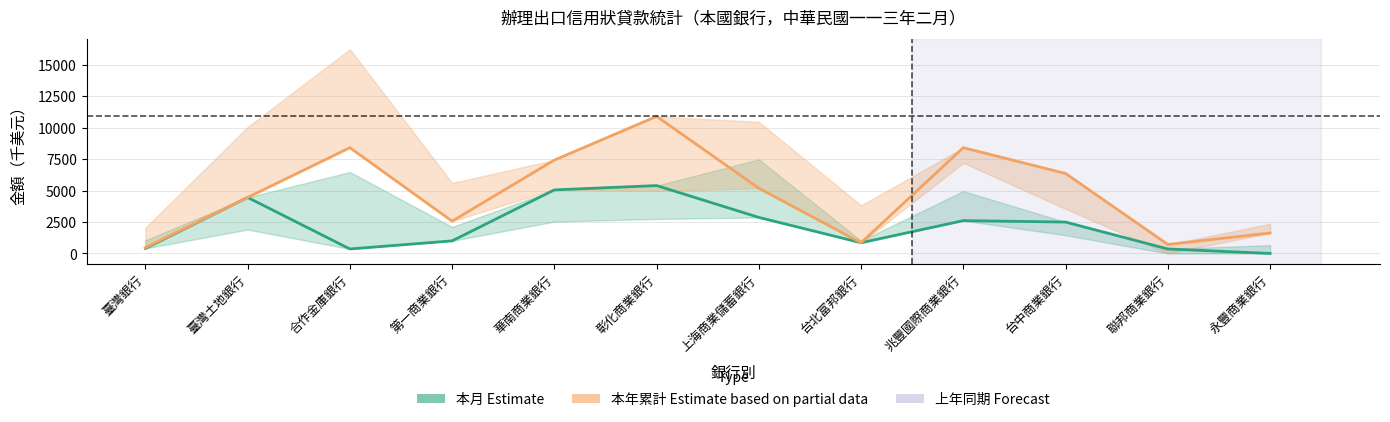

True or false: 本月 (Estimate) has more than 2 interior local peaks.

True